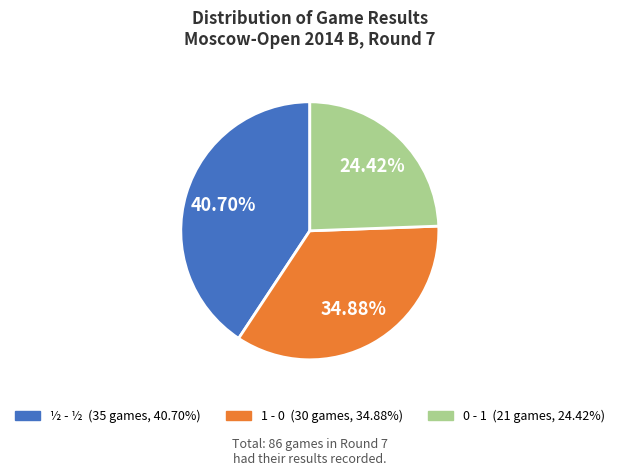

How many segments does this pie chart have?

3